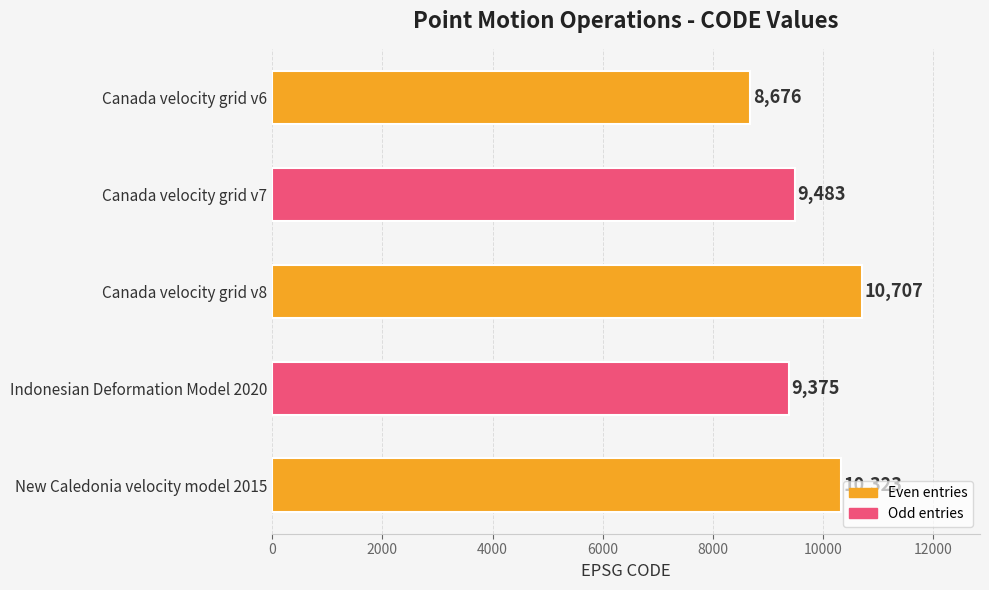

The chart shows a value of 9483 at Canada velocity grid v7. True or false?

True